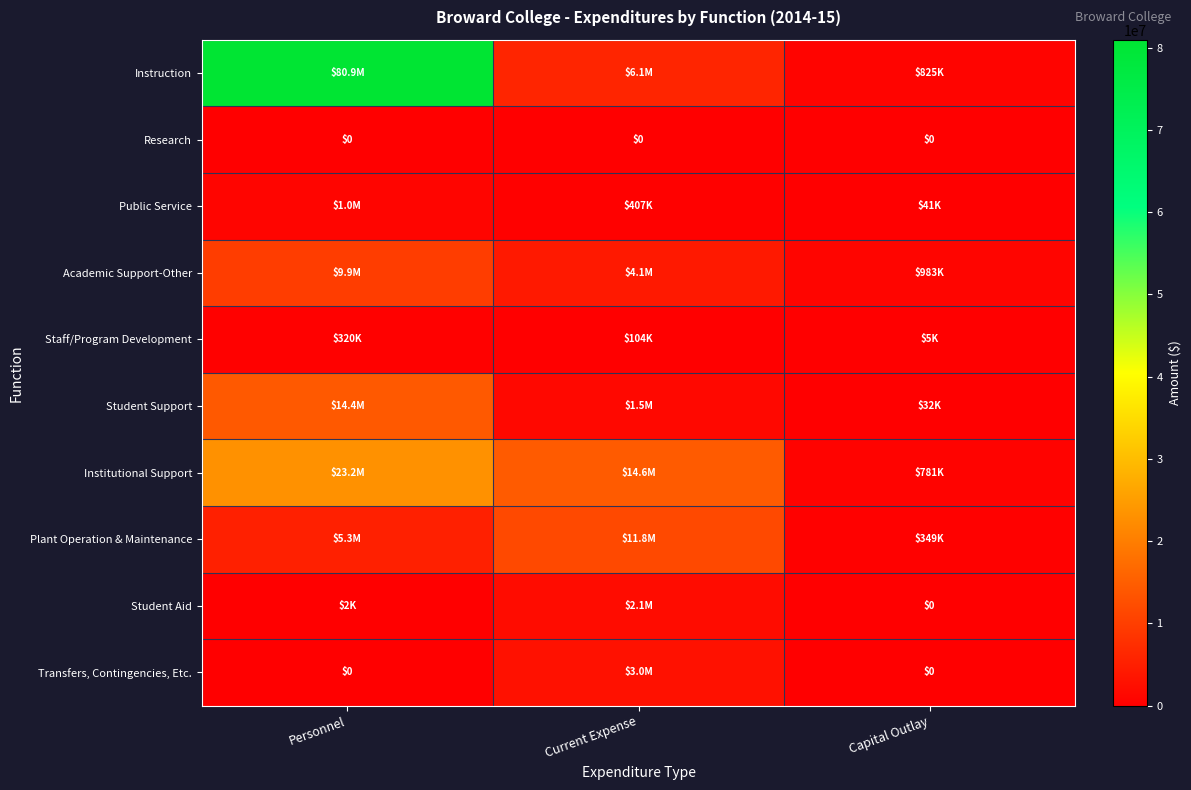

True or false: Student Support has a value of 42166.4 at Capital Outlay.

False